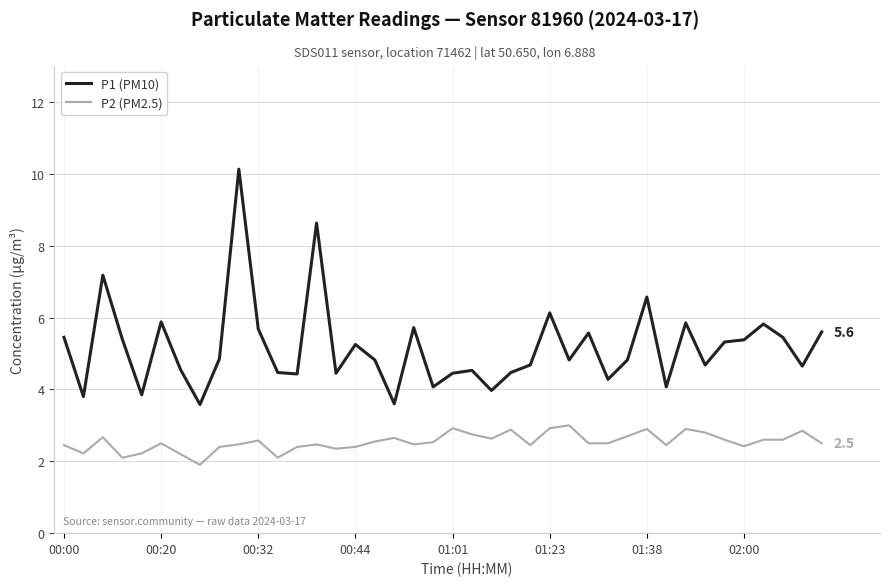

Which series has the largest range (max minus min)?

P1 (PM10)